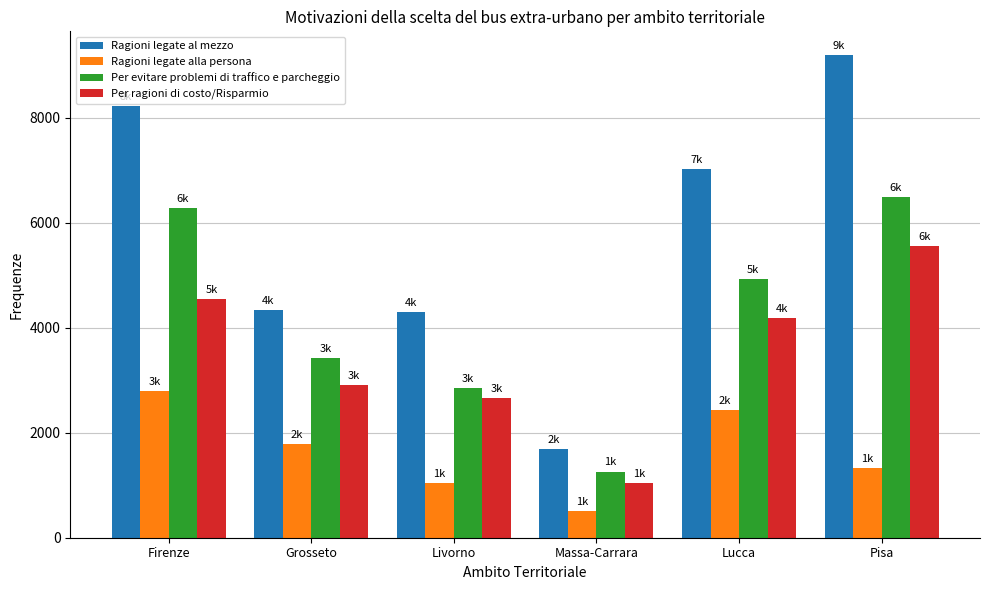

What is the difference between the Per evitare problemi di traffico e parcheggio values at Massa-Carrara and Firenze?

5023